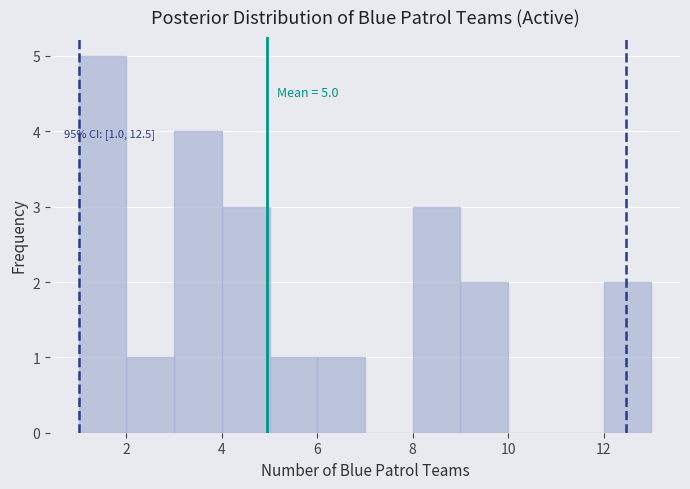

Over which range of the x-axis is the bar tallest?

1 to 2